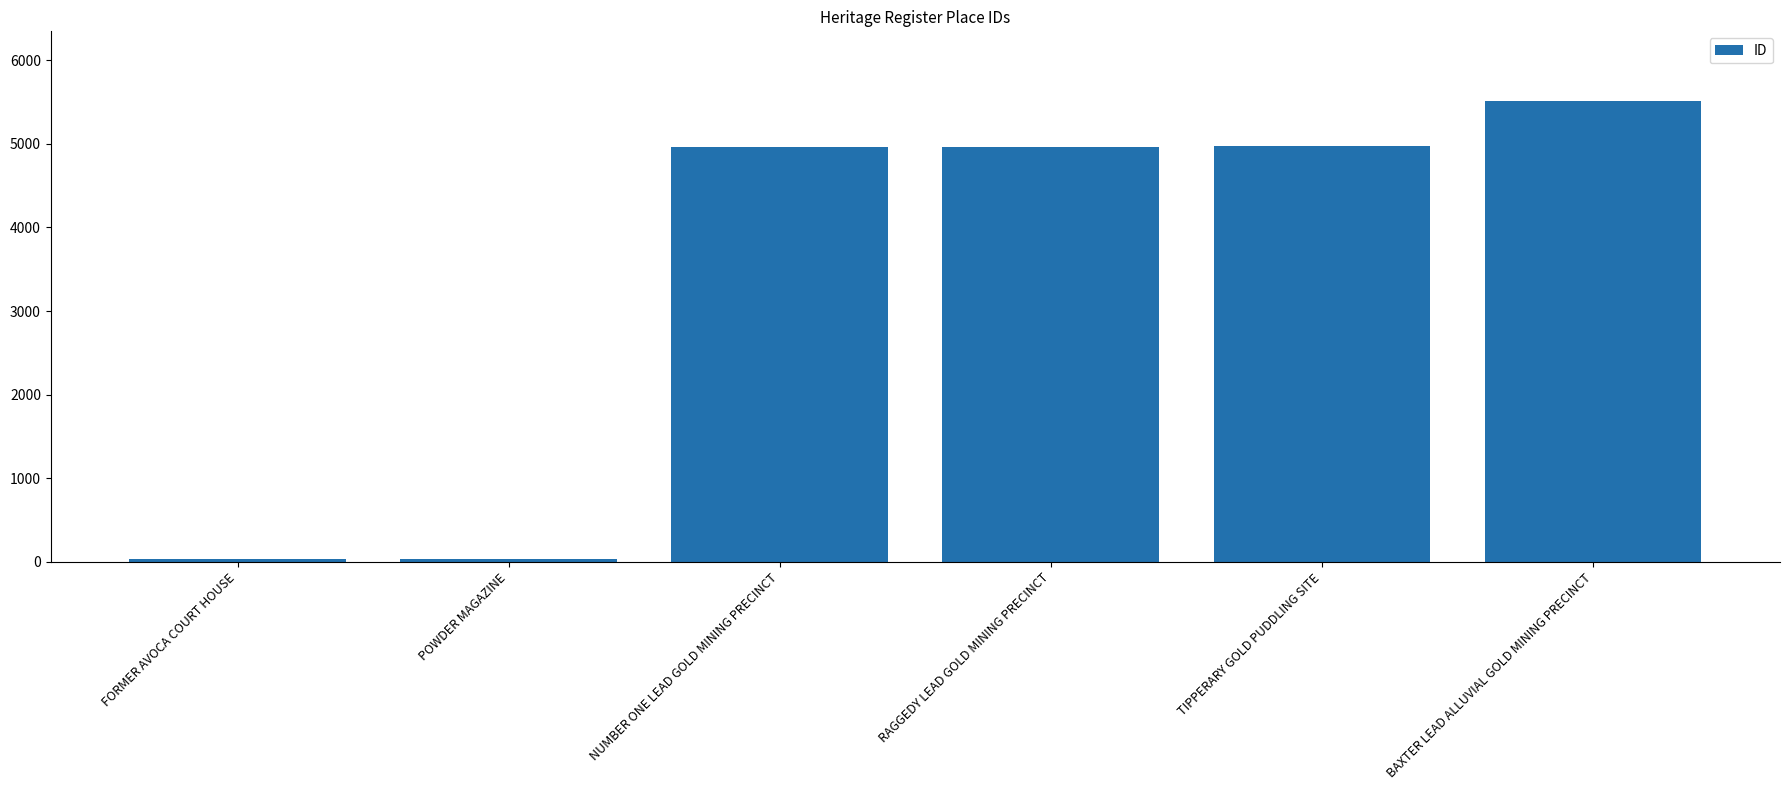

The chart shows a value of 2121 at RAGGEDY LEAD GOLD MINING PRECINCT. True or false?

False